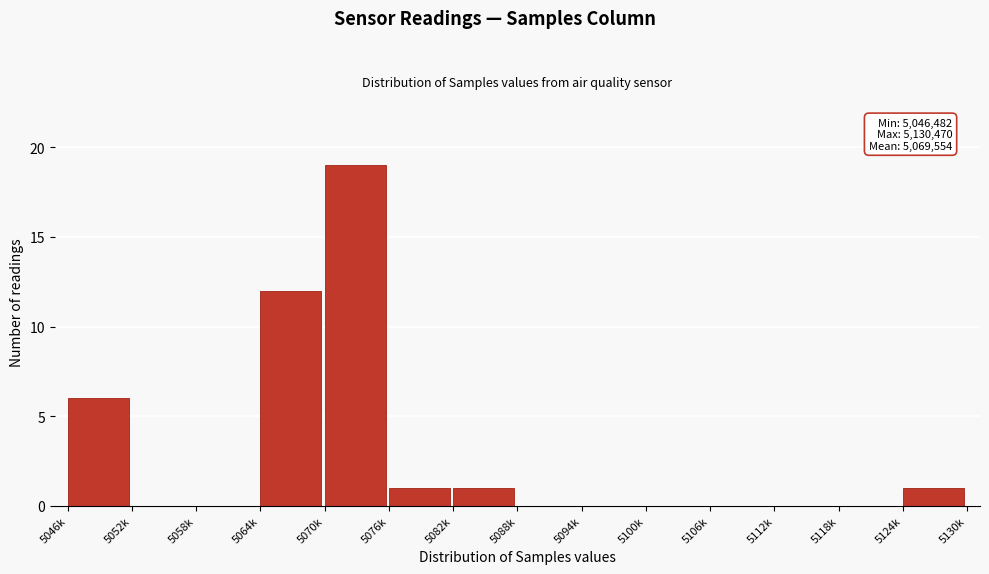

Reading left to right, transcribe all the data shown in this chart.

5046k=6	5052k=0	5058k=0	5064k=12	5070k=19	5076k=1	5082k=1	5088k=0	5094k=0	5100k=0	5106k=0	5112k=0	5118k=0	5124k=1